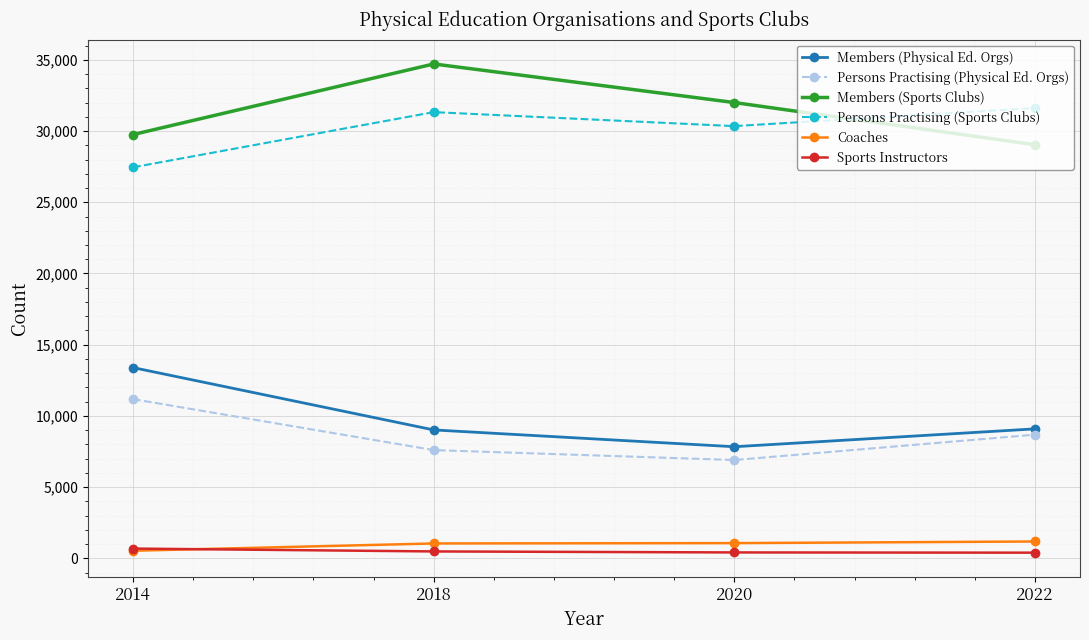

What is the highest value of the Persons Practising (Sports Clubs) series?

31618